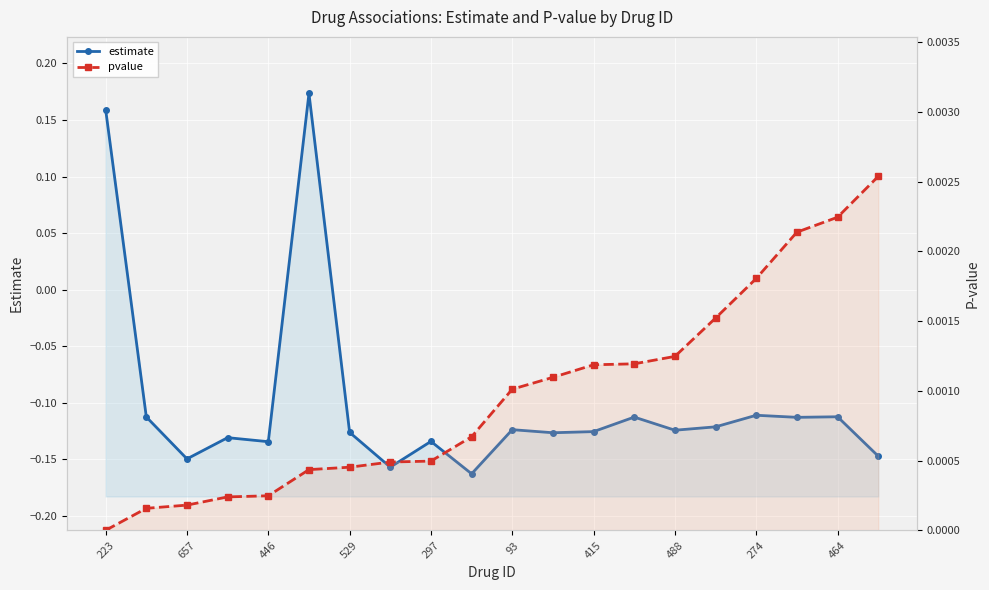

Which series has the largest total across all categories?

pvalue